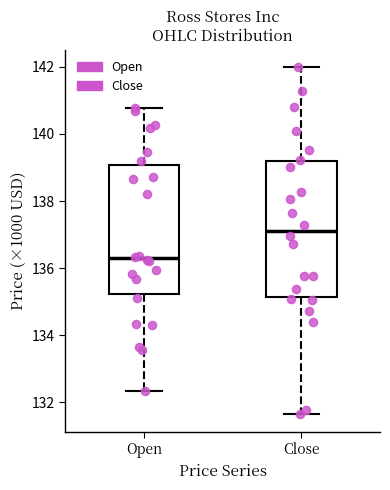

Where is the upper edge of the box for Open on the y-axis? The values are not printed on the chart, so give them approximately, as read against the axis.

139.0